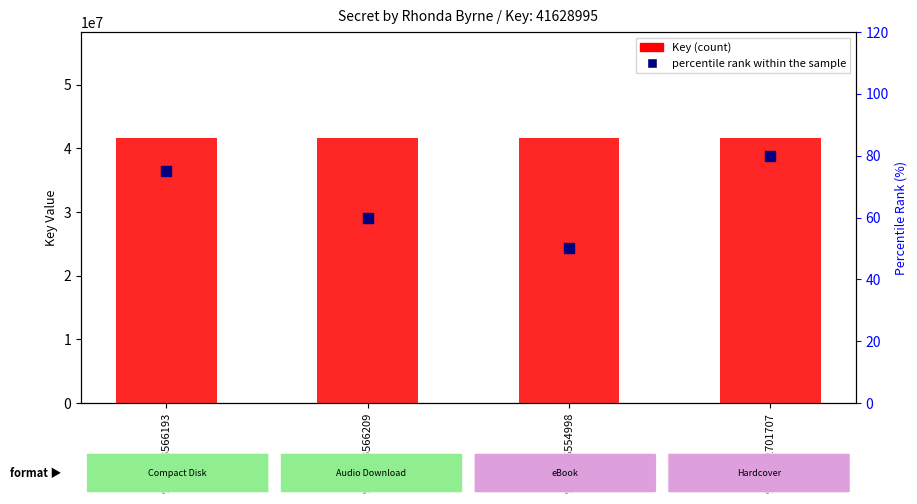

At how many categories does at least one series exceed 27399298?

4